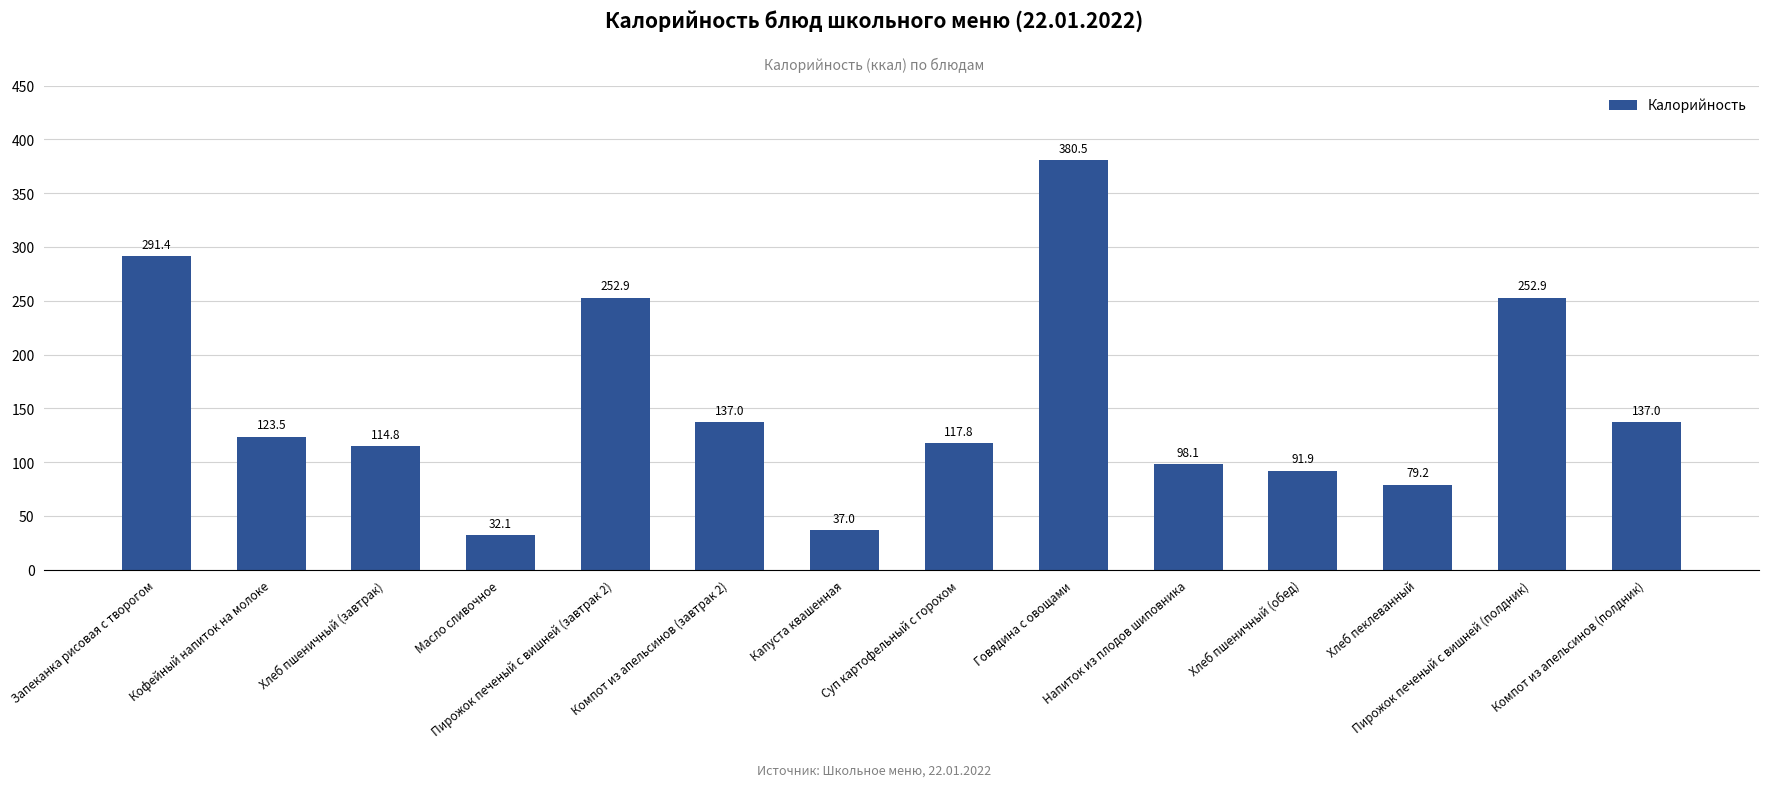

What is the difference between the maximum and minimum values?

348.4